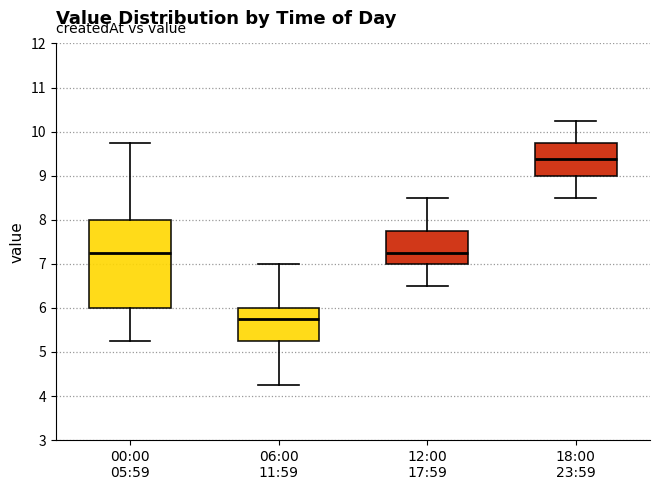

Comparing the boxes themselves (not the whiskers), which one is the tallest?

00:00 05:59